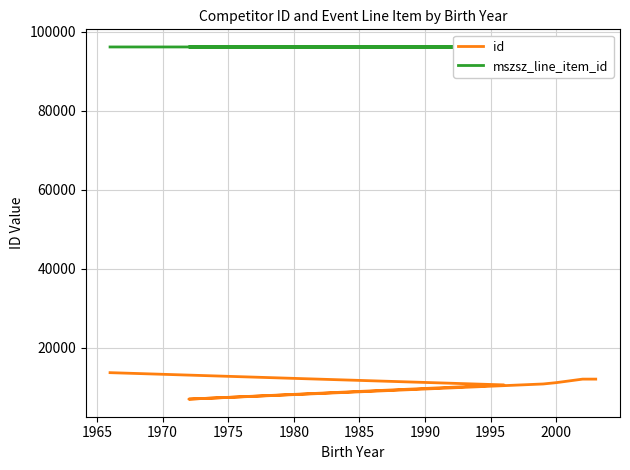

What is the sum of all mszsz_line_item_id values?

672791